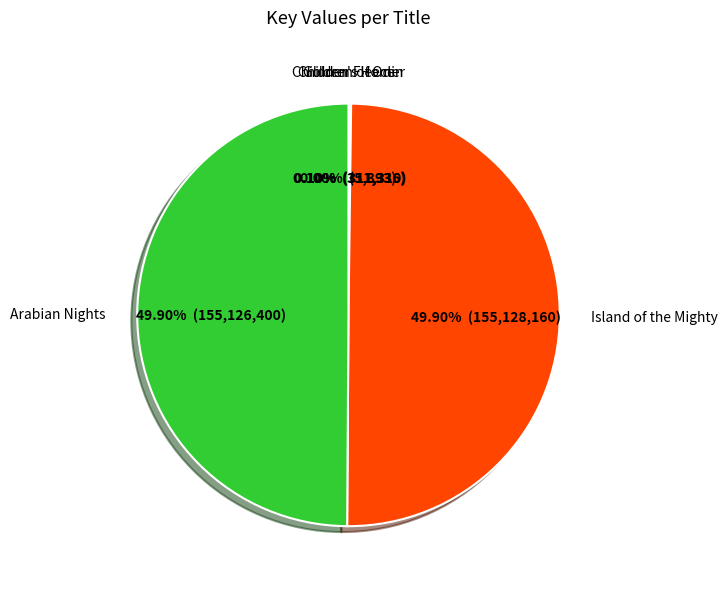

Rank the categories by value from lowest to highest.

Children's Homer, Children of Odin, Golden Fleece, Arabian Nights, Island of the Mighty